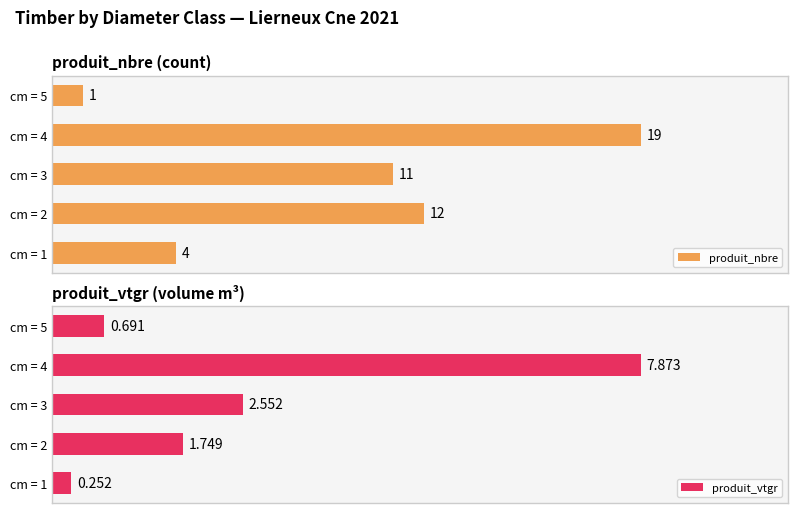

Where is produit_nbre nearest to the value 10?

cm = 3